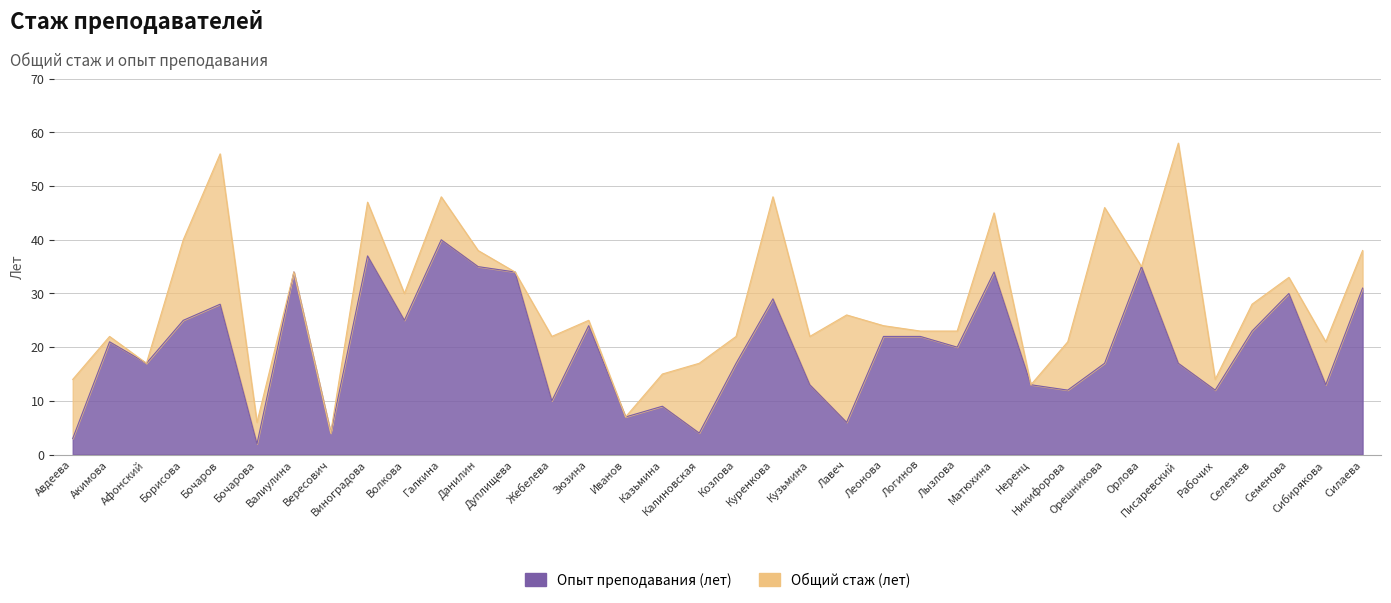

In Сведения о продолжитель-ности опыта (лет), how many points are higher than both neighbors (excluding endpoints)?

11